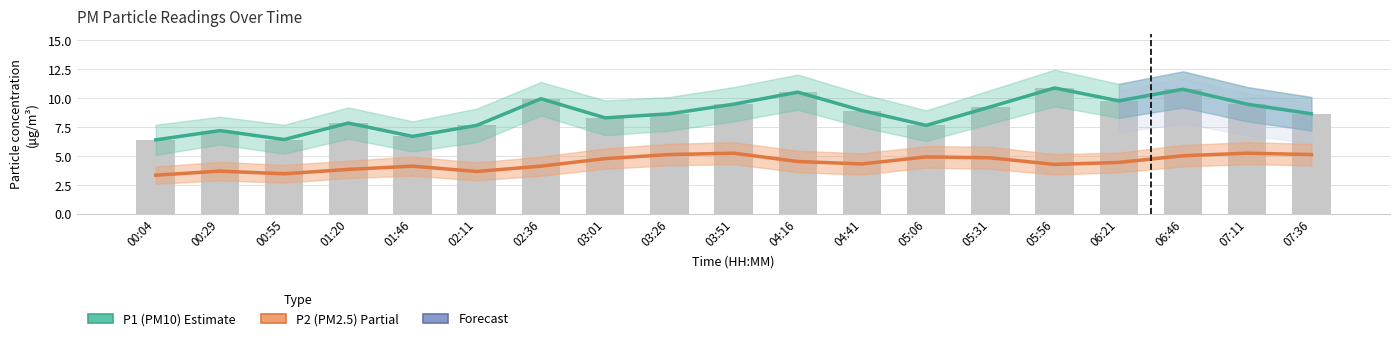

How many data points in P1 (PM10) are above 8?

12